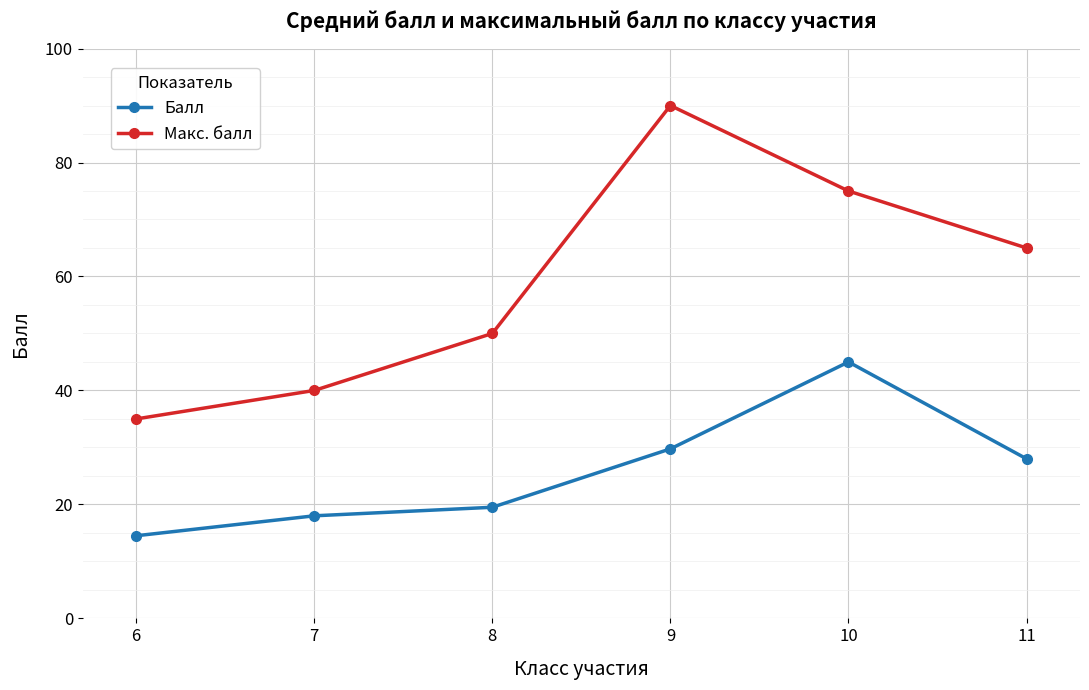

What are all the series names shown in the legend?

Балл, Макс. балл